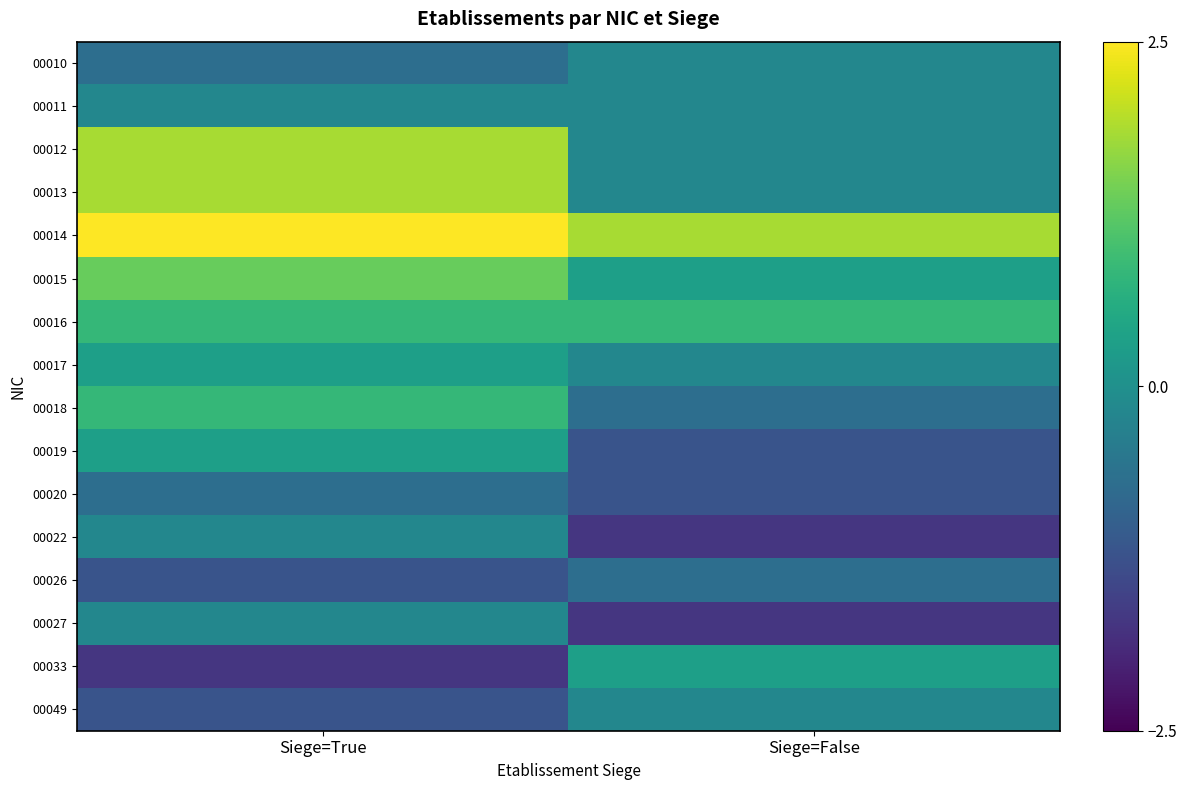

What is the total value across all series at Siege=True?

5.1